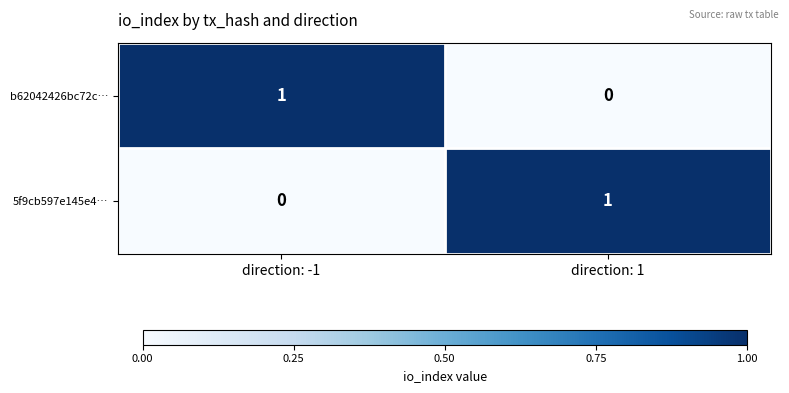

At which label does b62042426bc72c… reach its peak?

direction: -1